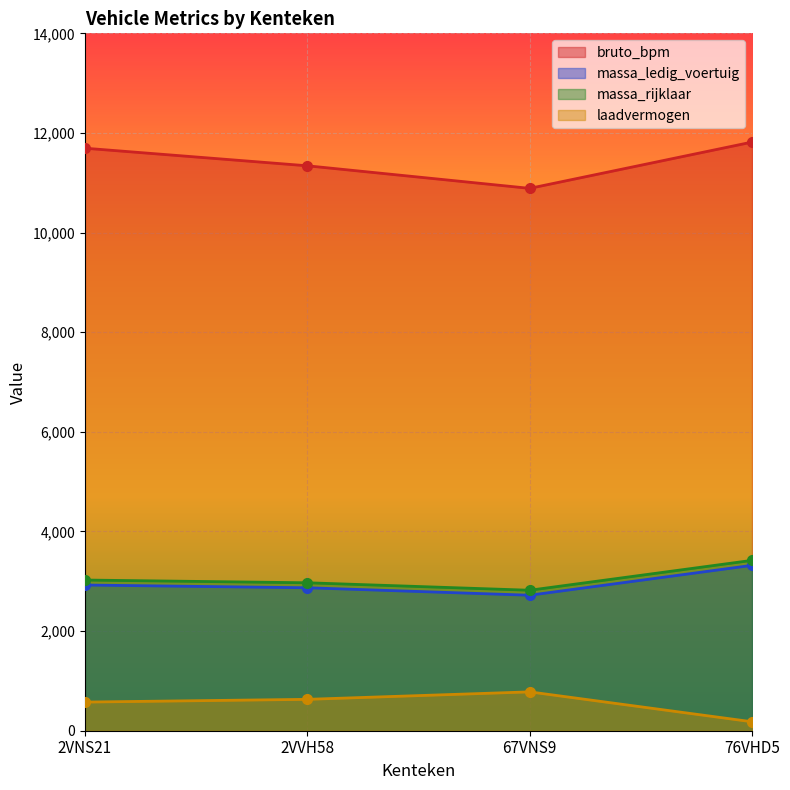

What are all the series names shown in the legend?

bruto_bpm, massa_ledig_voertuig, massa_rijklaar, laadvermogen